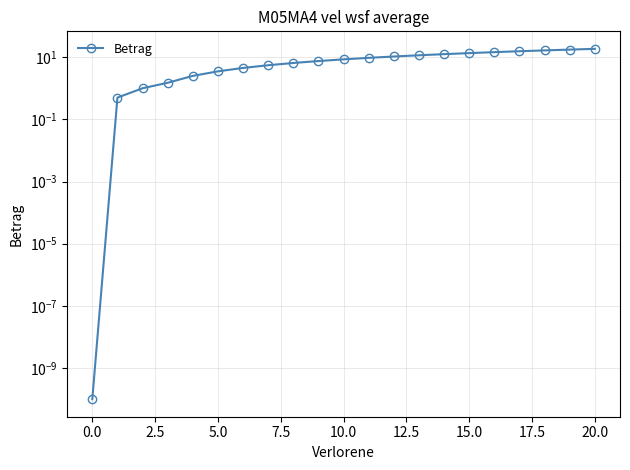

True or false: there are more than 0 points higher than both neighbors.

False